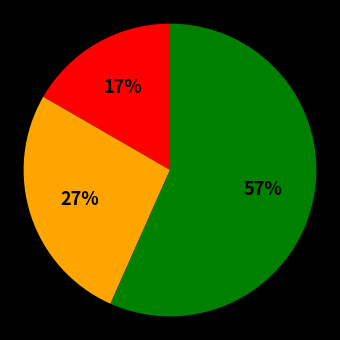

Is there a majority slice in this chart?

Yes